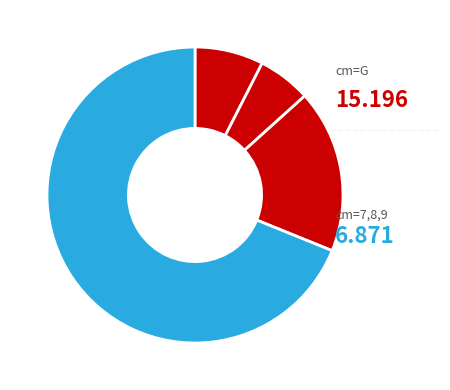

How many segments does this pie chart have?

4